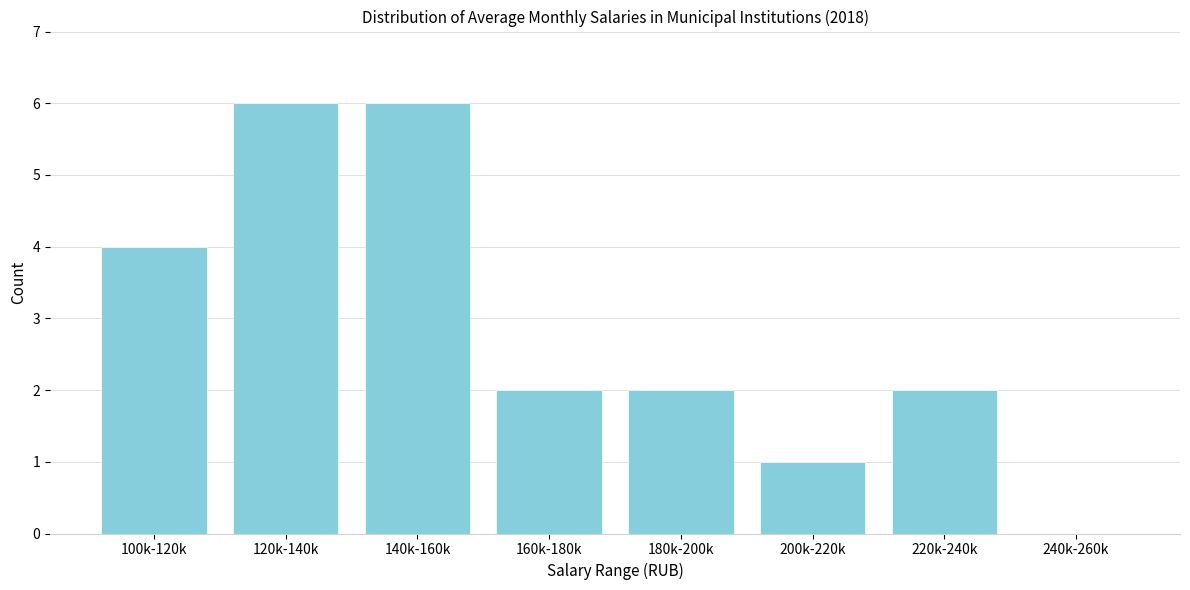

Reading left to right, what are all the values shown in this chart?

100k-120k=4	120k-140k=6	140k-160k=6	160k-180k=2	180k-200k=2	200k-220k=1	220k-240k=2	240k-260k=0